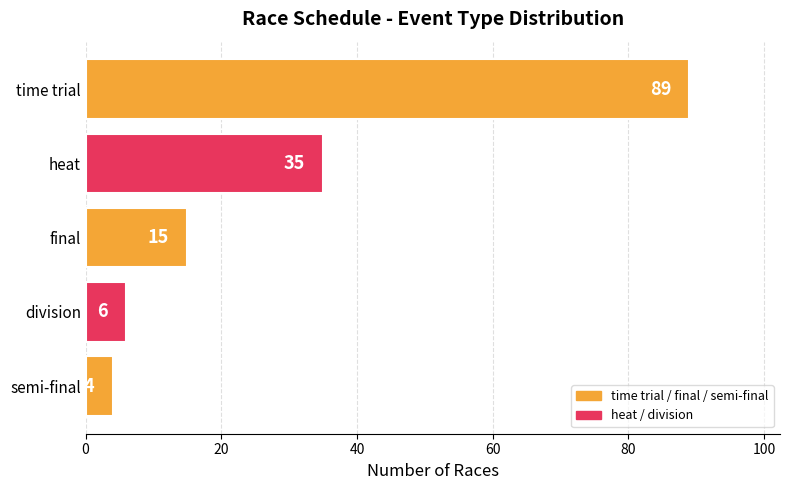

The chart shows a value of 35 at heat. True or false?

True